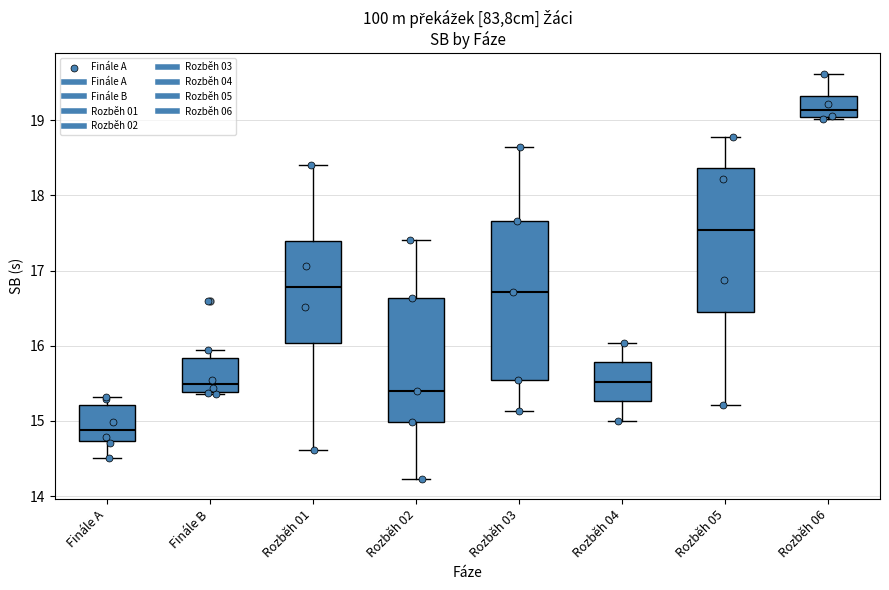

Reading left to right, read every box against the y-axis: the position of its median line, the range the box covers, and the ends of its whiskers. The values are not printed on the chart, so give them approximately, as read against the axis.

Finále A: median 14.9, box 14.7 to 15.2, whiskers 14.5 to 15.3
Finále B: median 15.5, box 15.4 to 15.8, whiskers 15.4 to 15.9
Rozběh 01: median 16.8, box 16.0 to 17.4, whiskers 14.6 to 18.4
Rozběh 02: median 15.4, box 15.0 to 16.6, whiskers 14.2 to 17.4
Rozběh 03: median 16.7, box 15.6 to 17.7, whiskers 15.1 to 18.6
Rozběh 04: median 15.5, box 15.3 to 15.8, whiskers 15.0 to 16.0
Rozběh 05: median 17.5, box 16.5 to 18.4, whiskers 15.2 to 18.8
Rozběh 06: median 19.1, box 19.0 to 19.3, whiskers 19.0 to 19.6